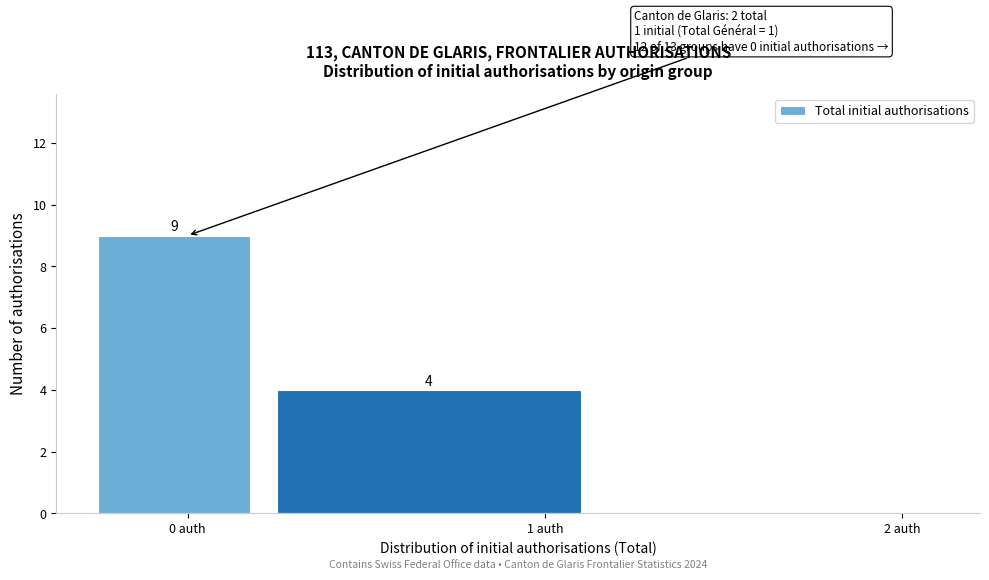

Reading right to left, what are all the values shown in this chart?

2 auth=0	1 auth=4	0 auth=9